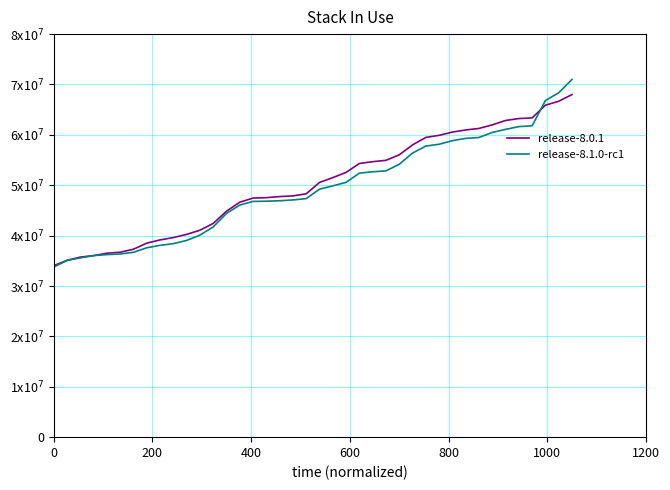

Which series has the largest range (max minus min)?

release-8.1.0-rc1